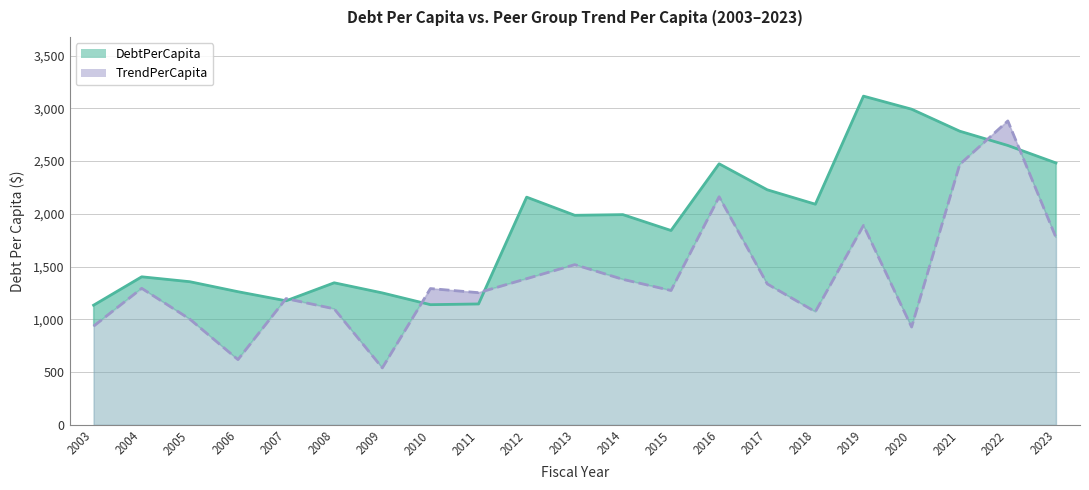

At which category is the sum across all series the highest?

2022